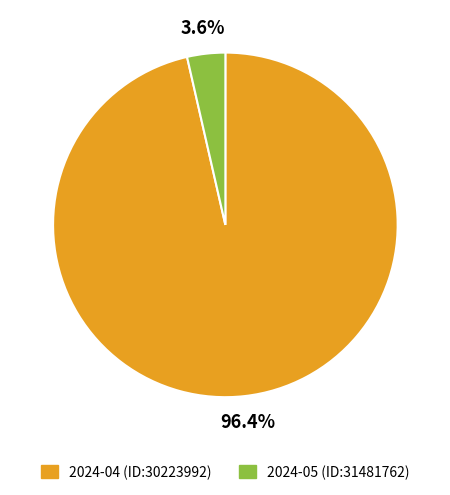

To the nearest percent, what is the difference between the largest and smallest slice percentages?

93%